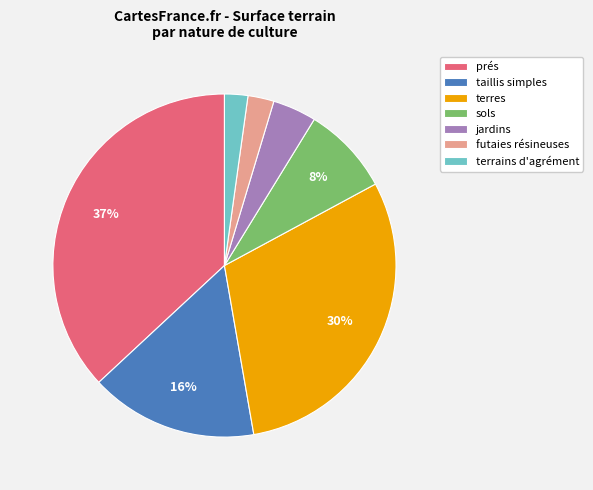

Does any single category account for the majority?

No